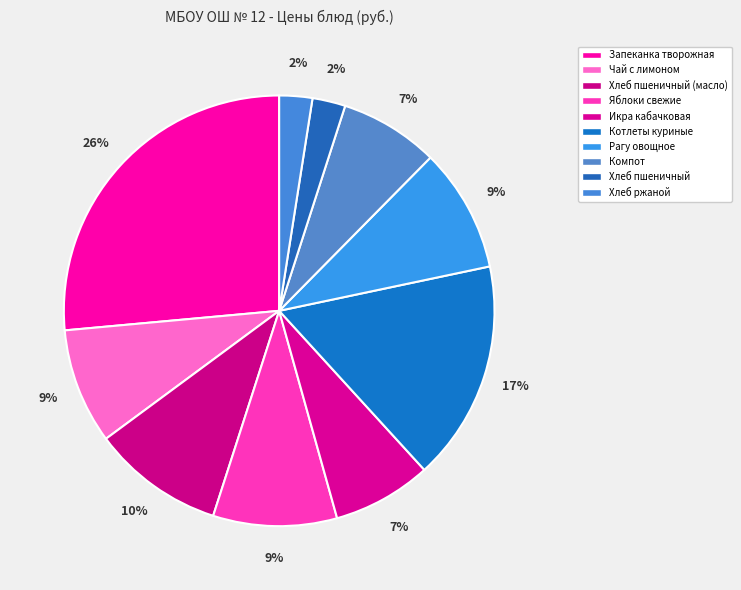

Which slice is the smallest?

Хлеб пшеничный